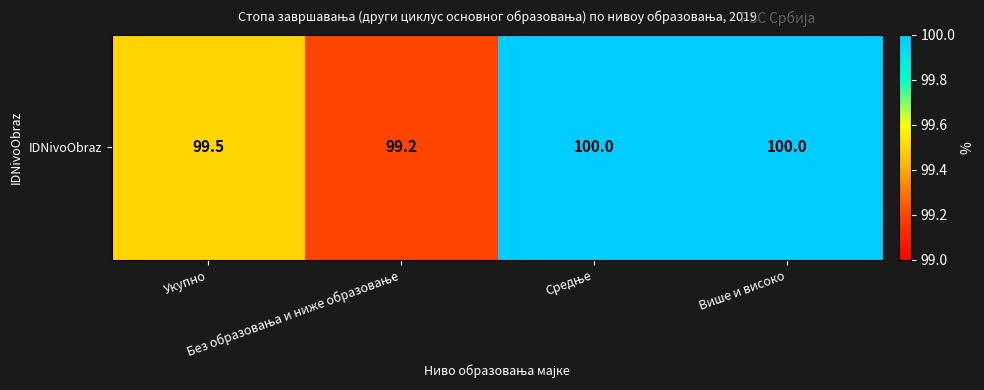

Rank the categories by value from highest to lowest.

Средње, Више и високо, Укупно, Без образовања и ниже образовање